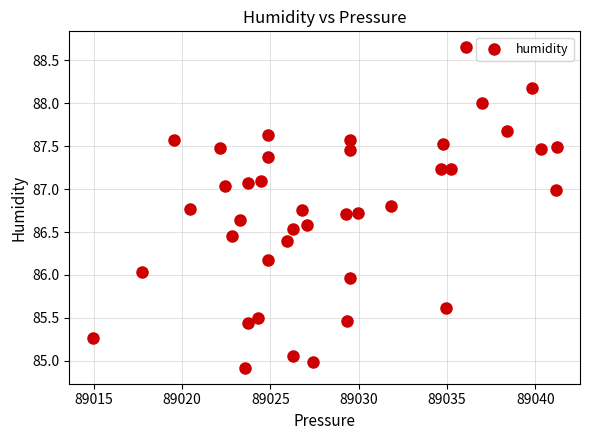

What is the range of Y values (max minus min)?

3.7